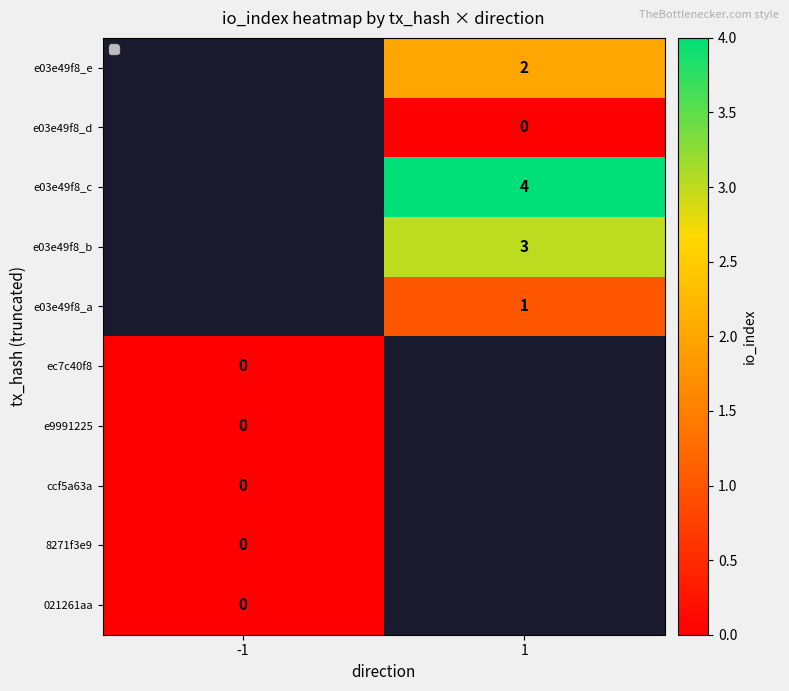

At how many categories does at least one series exceed 0?

1